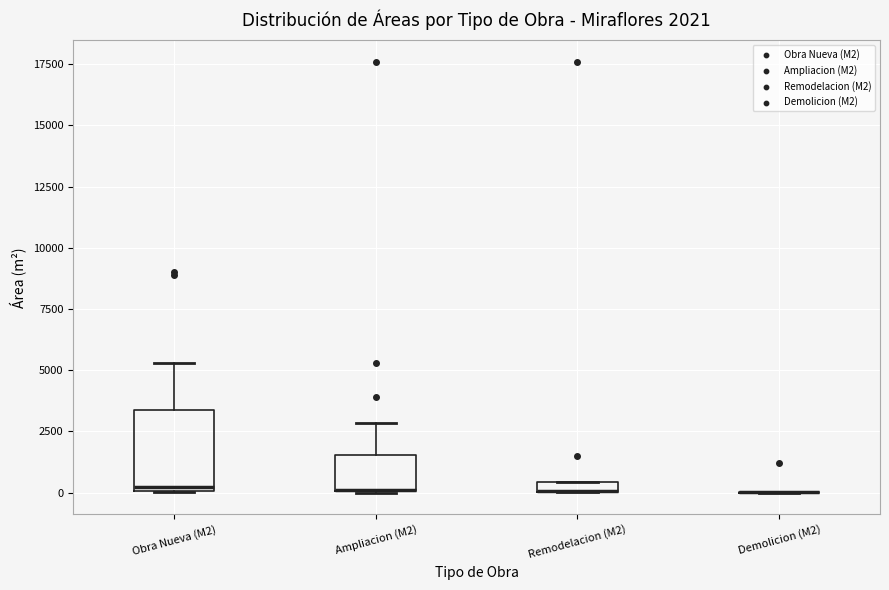

Which box is the tallest, from its lower edge to its upper edge?

Obra Nueva (M2)